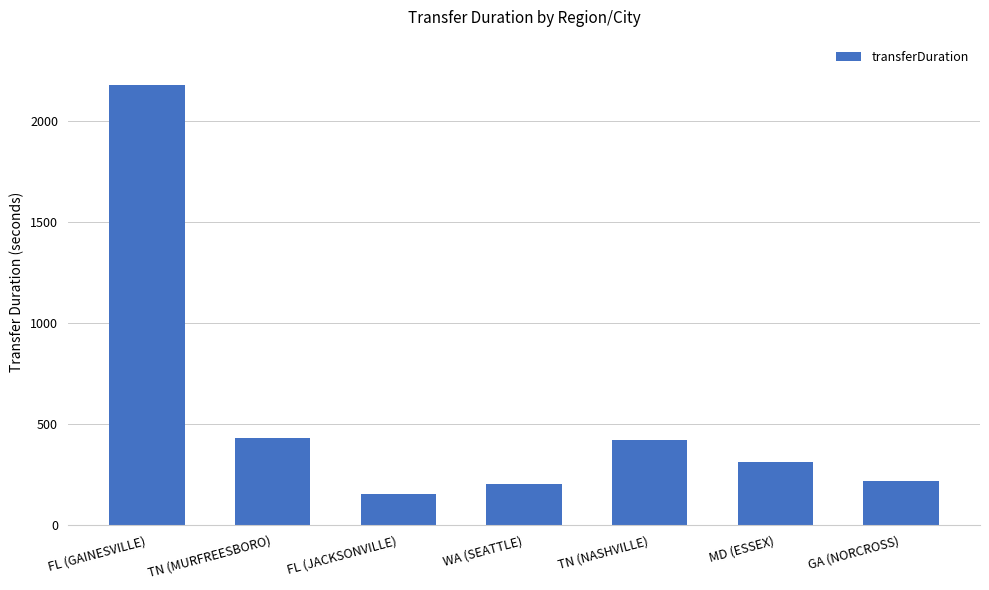

Reading right to left, transcribe all the data shown in this chart.

GA (NORCROSS)=218	MD (ESSEX)=312	TN (NASHVILLE)=418	WA (SEATTLE)=204	FL (JACKSONVILLE)=152	TN (MURFREESBORO)=431	FL (GAINESVILLE)=2175